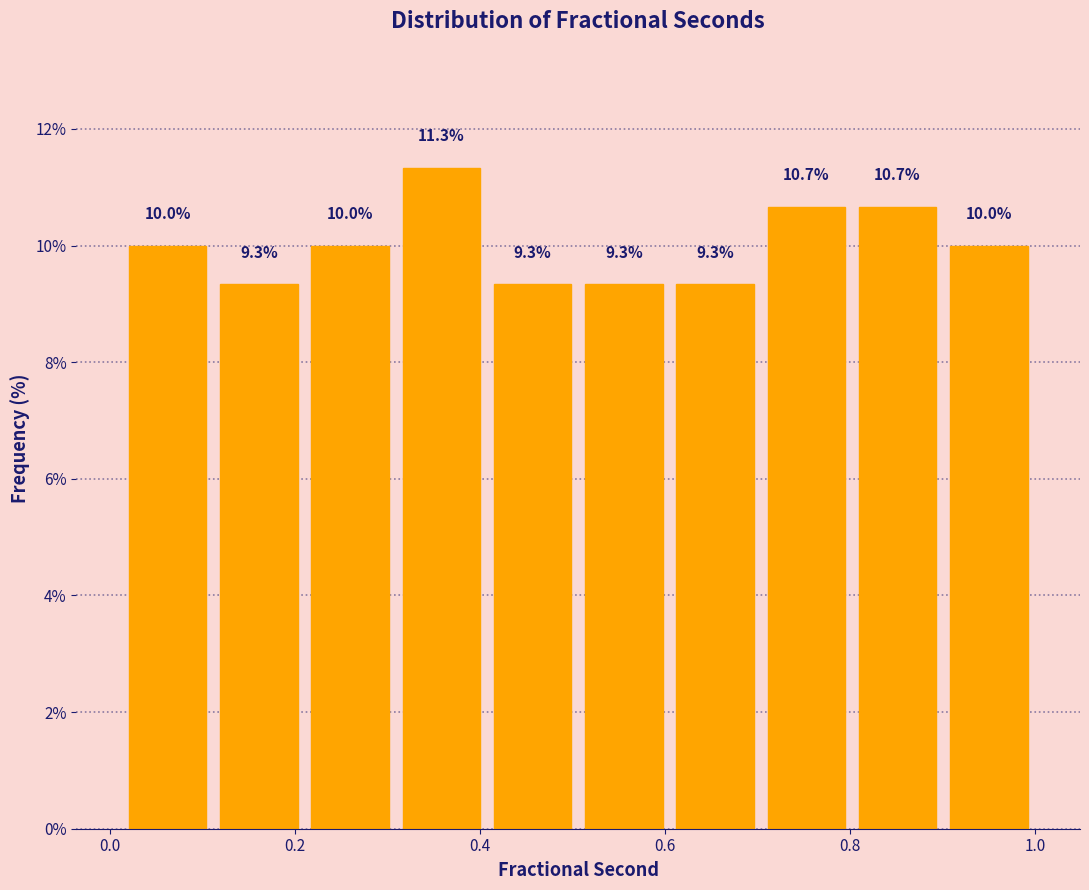

Reading left to right, list every bar in this chart as the range it spans on the x-axis followed by its height. The bar edges are not printed on the chart, so give them approximately, as read against the axis.

0.02 to 0.12: 10.0
0.12 to 0.22: 9.3
0.22 to 0.30: 10.0
0.30 to 0.40: 11.3
0.40 to 0.50: 9.3
0.50 to 0.60: 9.3
0.60 to 0.70: 9.3
0.70 to 0.80: 10.7
0.80 to 0.90: 10.7
0.90 to 1.00: 10.0